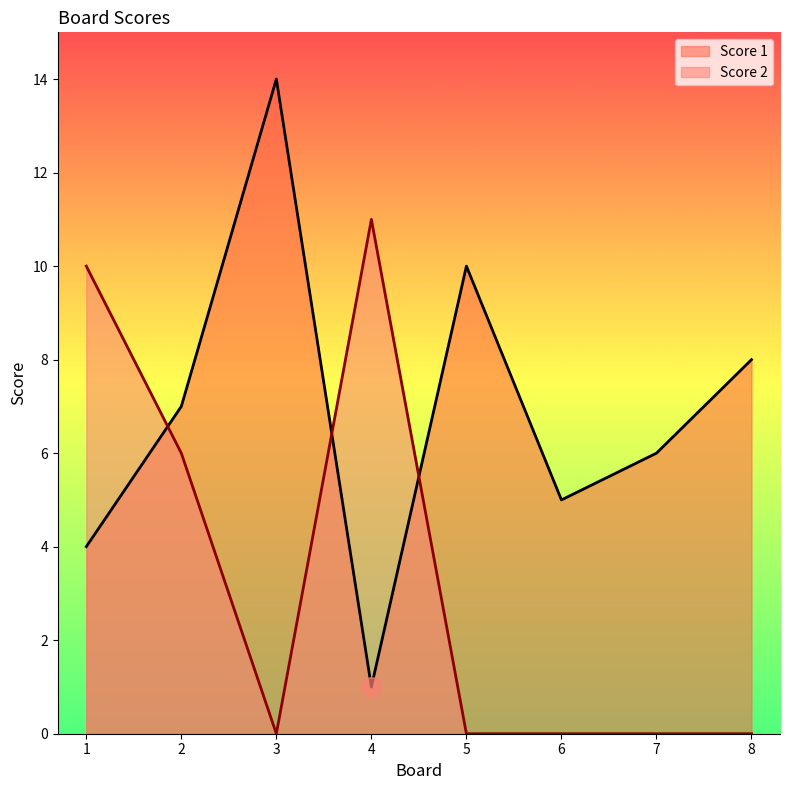

What are all the series names shown in the legend?

Score 1, Score 2